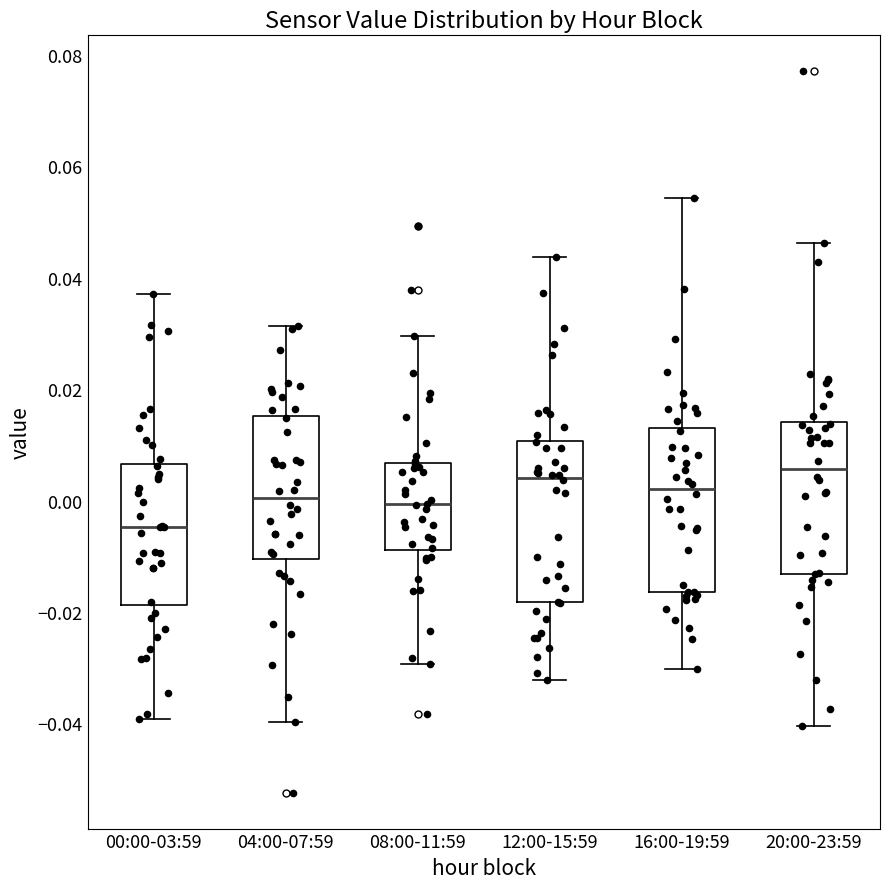

Where does the median line of the box for 20:00-23:59 sit on the y-axis? The values are not printed on the chart, so give them approximately, as read against the axis.

0.006